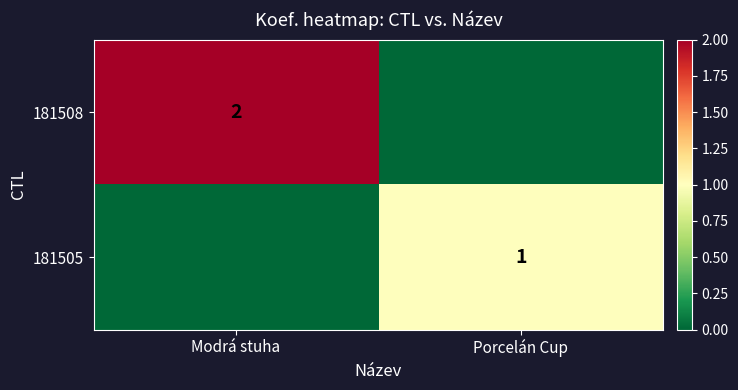

Is the value of 181505 at Porcelán Cup greater than the value of 181508 at Modrá stuha?

No